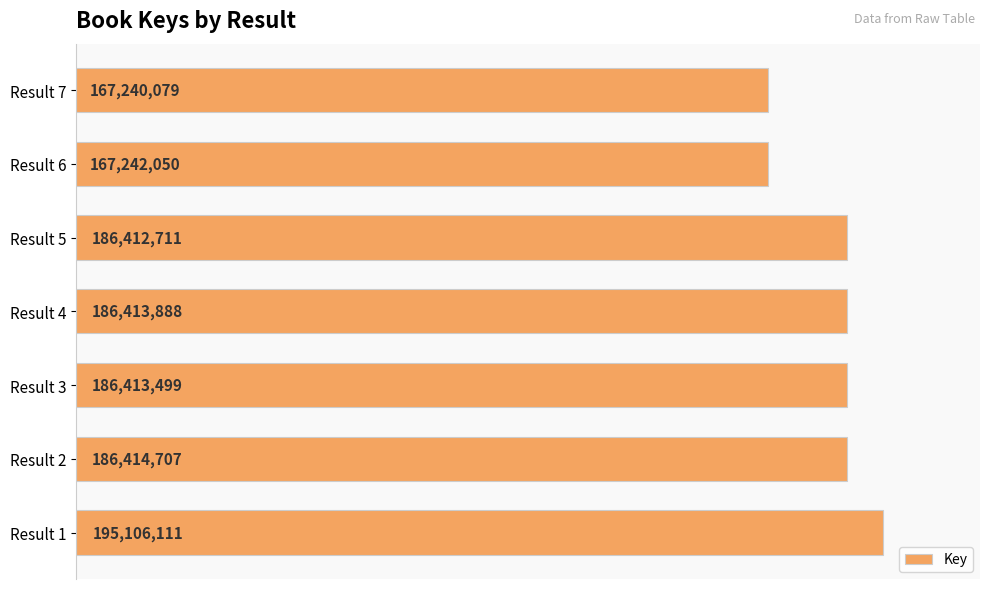

What is the difference between the second highest and minimum values?

19174628